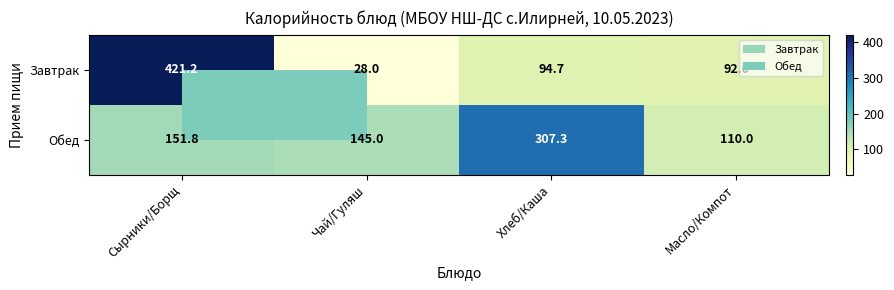

At which category is the sum across all series the highest?

Сырники/Борщ